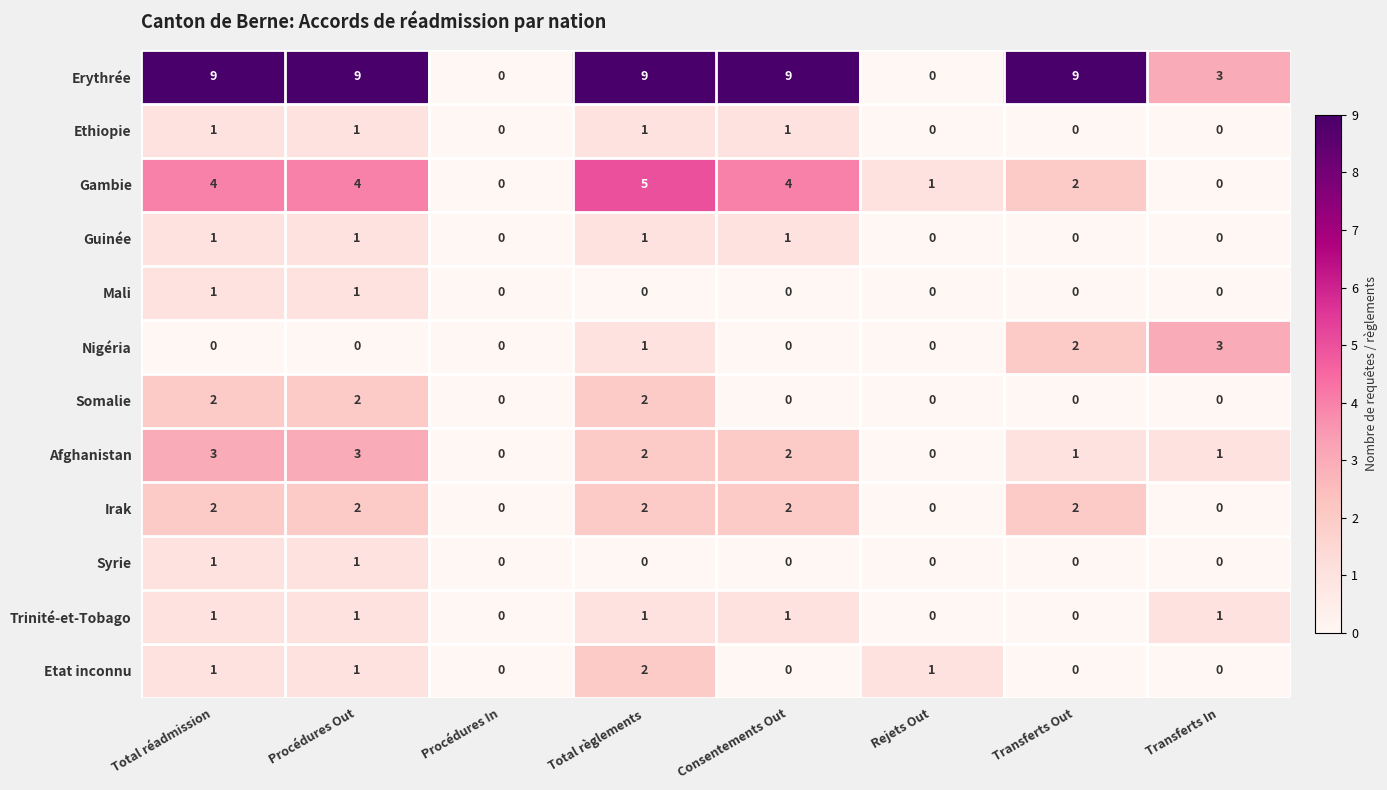

Which series has the widest spread of values?

Erythrée